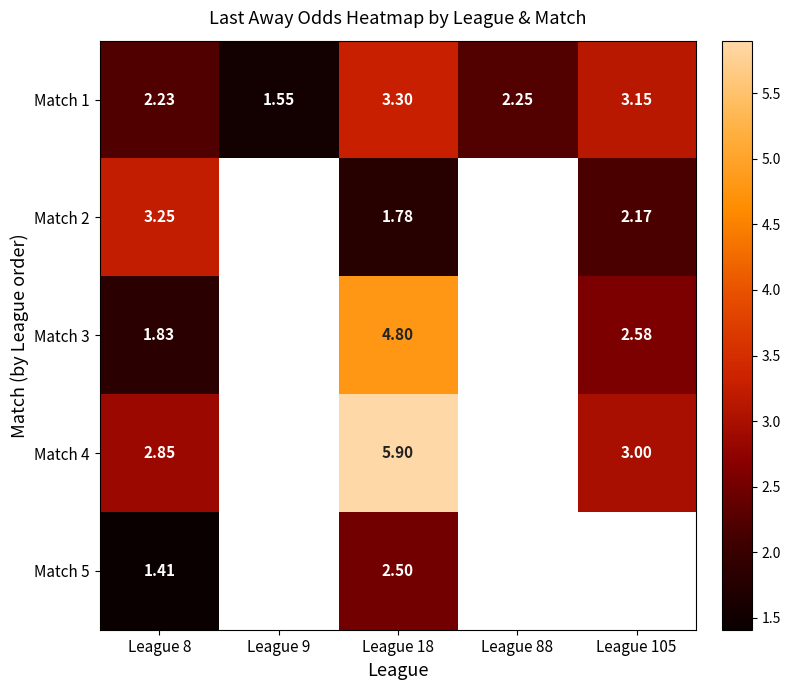

Which series has the largest range (max minus min)?

Match 4